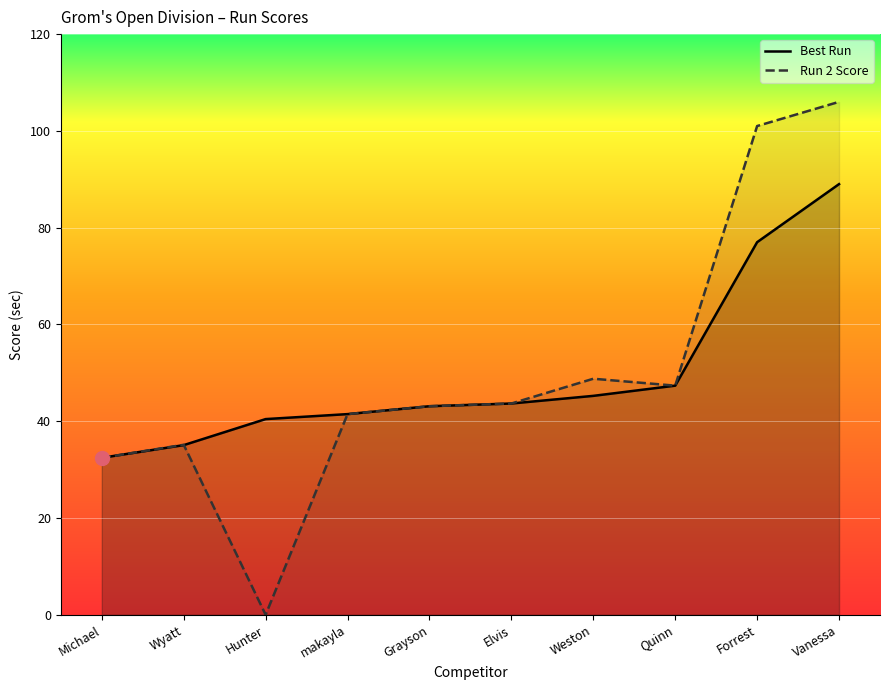

How many times do Run 2 Score and Best Run cross each other?

1